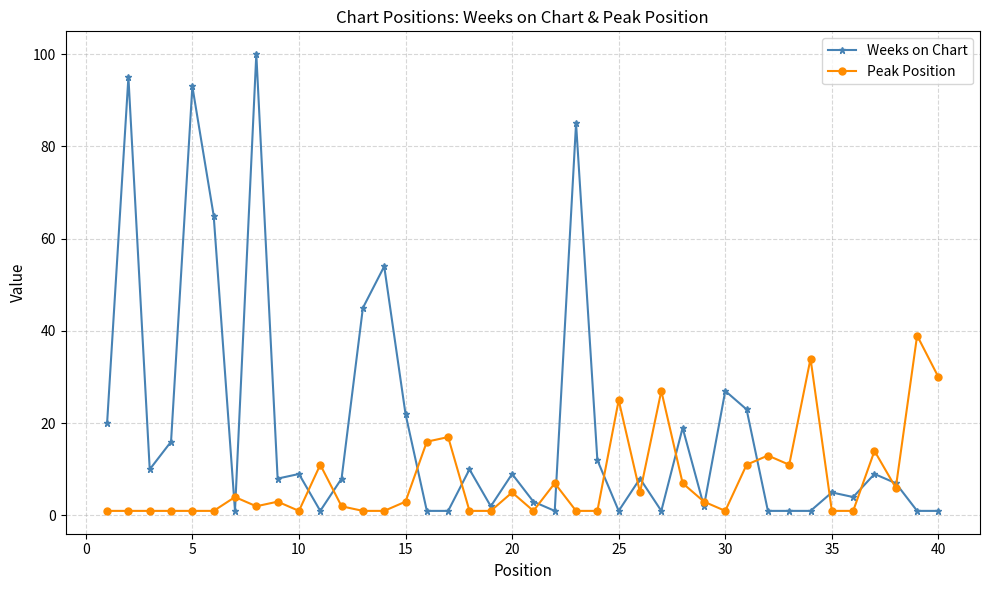

List the series in order of their overall mean, highest first.

Weeks on Chart, Peak Position